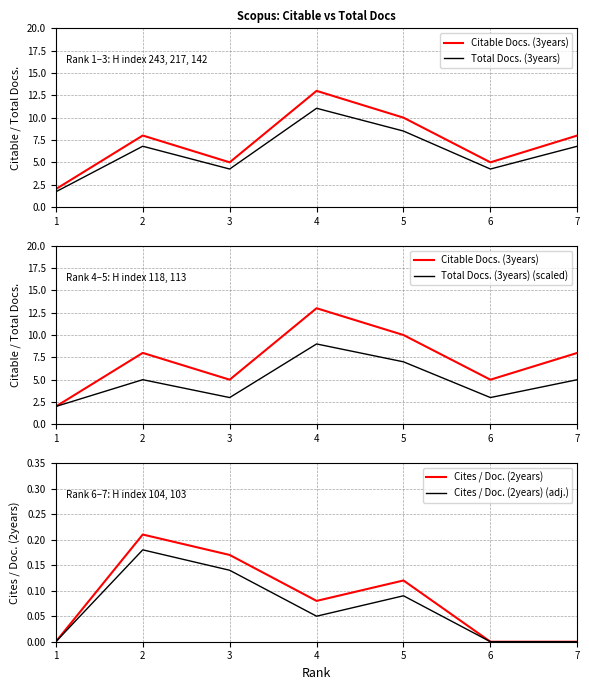

Reading left to right, transcribe all the data shown in this chart.

Citable Docs. (3years): 1=2.0	2=8.0	3=5.0	4=13.0	5=10.0	6=5.0	7=8.0
Total Docs. (3years): 1=1.7	2=6.8	3=4.2	4=11.0	5=8.5	6=4.2	7=6.8
Total Docs. (3years) (scaled): 1=2.0	2=5.0	3=3.0	4=9.0	5=7.0	6=3.0	7=5.0
Cites / Doc. (2years): 1=0.0	2=0.2	3=0.2	4=0.1	5=0.1	6=0.0	7=0.0
Cites / Doc. (2years) (adj.): 1=0.0	2=0.2	3=0.1	4=0.1	5=0.1	6=0.0	7=0.0